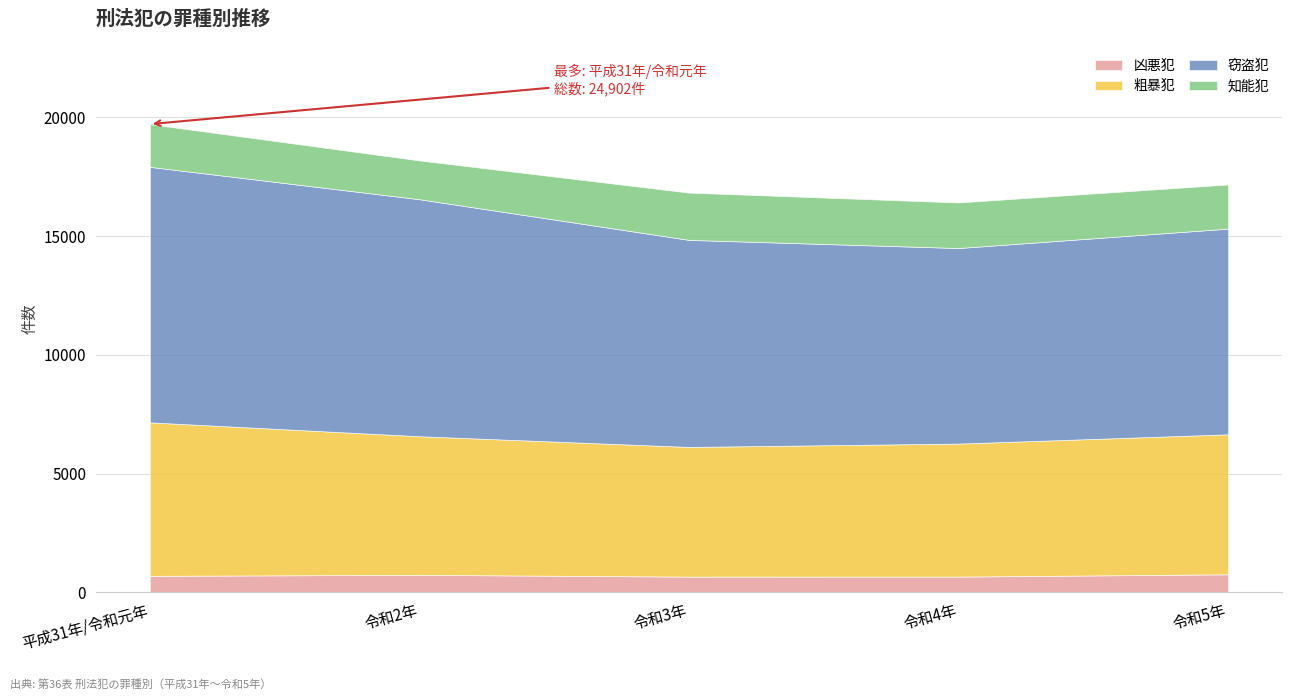

Is it true that 凶悪犯 equals 658 at 令和3年?

True